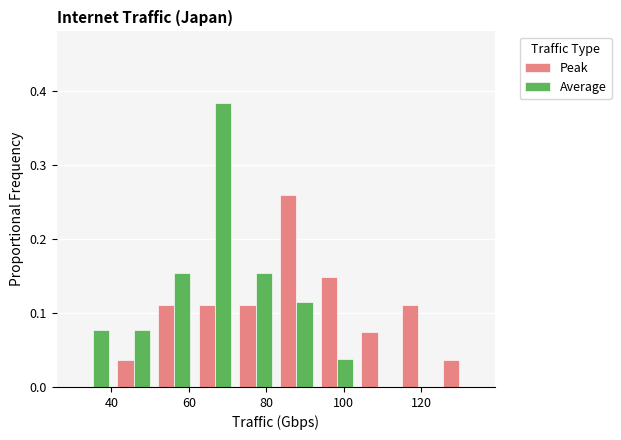

Reading left to right, list every range on the x-axis with the height of the bar of each series over it. Neither the bar edges nor the heights are printed on the chart, so give them approximately, as read against the axes.

30.0 to 40.5: Peak=0	Average=0.08
40.5 to 51.0: Peak=0.04	Average=0.08
51.0 to 61.5: Peak=0.11	Average=0.15
61.5 to 72.0: Peak=0.11	Average=0.38
72.0 to 82.5: Peak=0.11	Average=0.15
82.5 to 93.0: Peak=0.26	Average=0.12
93.0 to 103.5: Peak=0.15	Average=0.04
103.5 to 114.0: Peak=0.07	Average=0
114.0 to 124.5: Peak=0.11	Average=0
124.5 to 135.0: Peak=0.04	Average=0